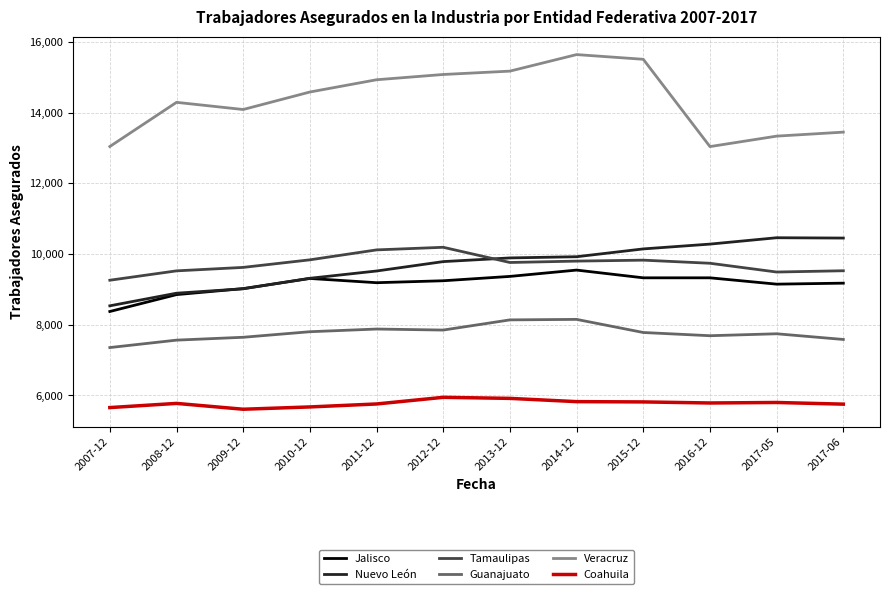

True or false: Tamaulipas has a value of 13618 at 2013-12.

False